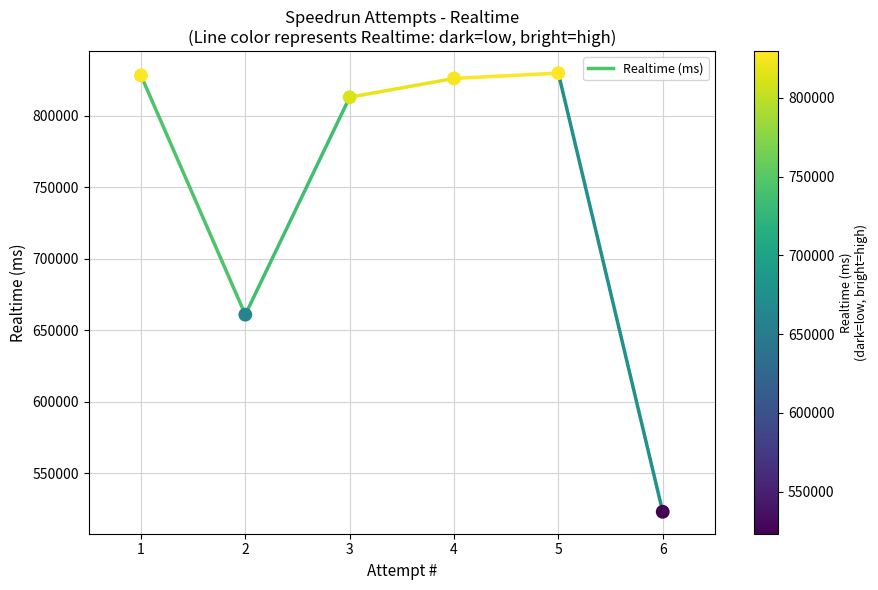

What is the range of Y values (max minus min)?

306421